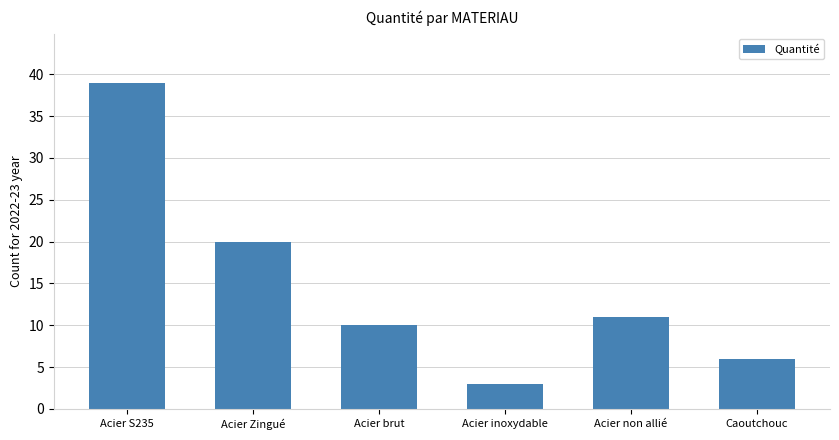

Reading left to right, transcribe all the data shown in this chart.

Acier S235=39	Acier Zingué=20	Acier brut=10	Acier inoxydable=3	Acier non allié=11	Caoutchouc=6